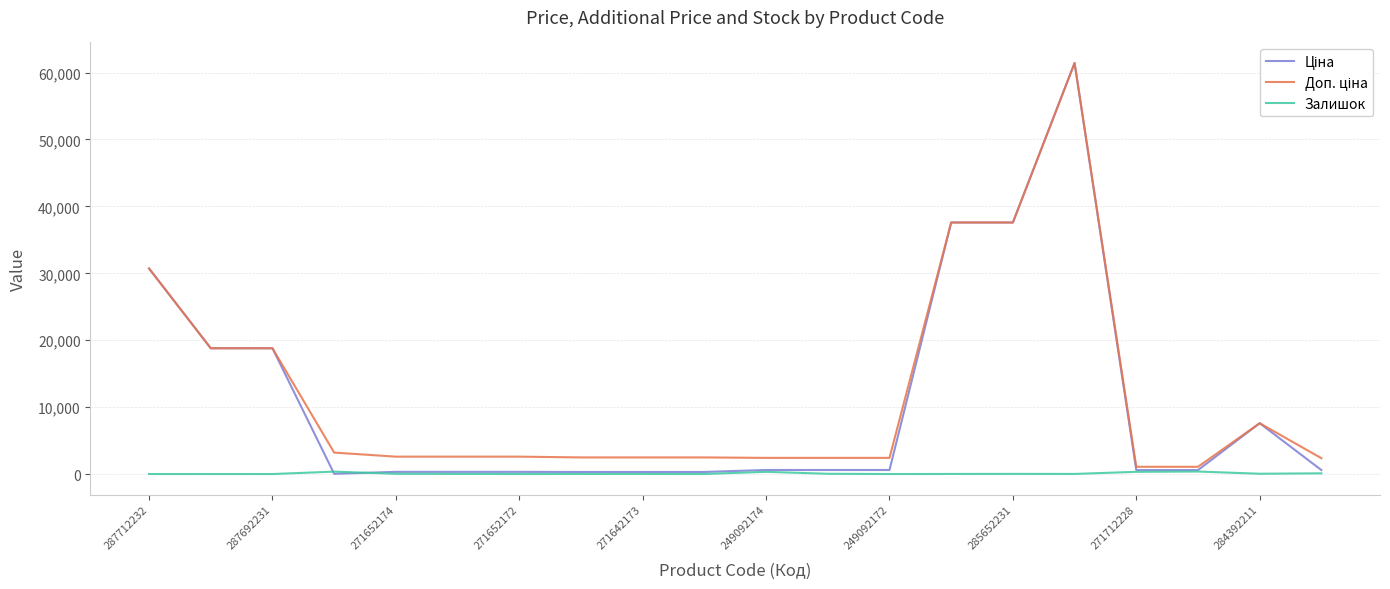

What is the maximum value shown in the chart?

61434.3